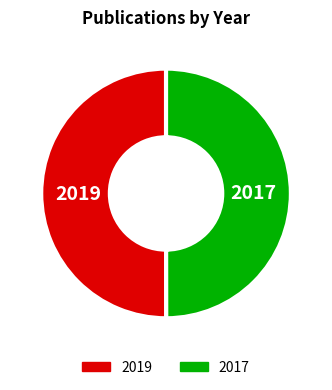

Is it true that 2019 is 50% of the pie?

True